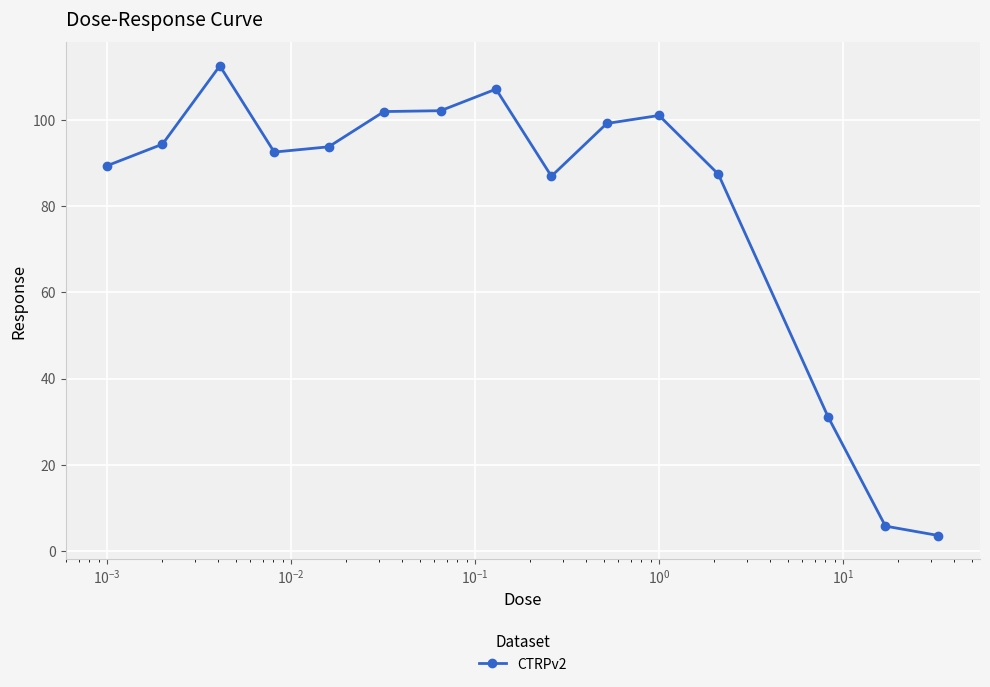

What is the sum of all values?

1208.5